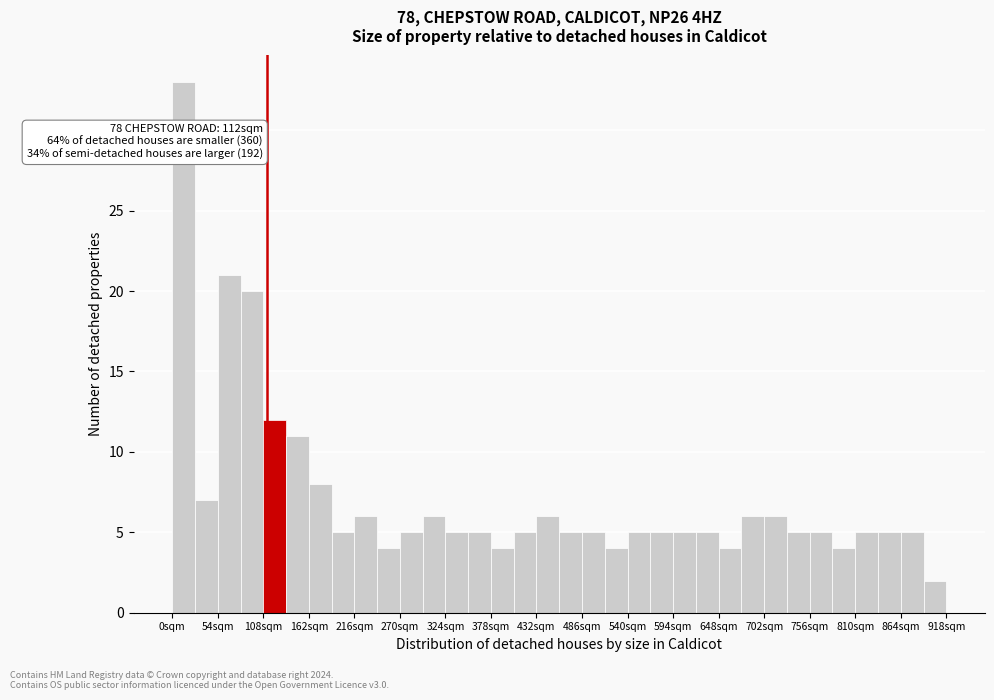

Read against the x-axis, roughly where is the centre of the tallest bar?

10